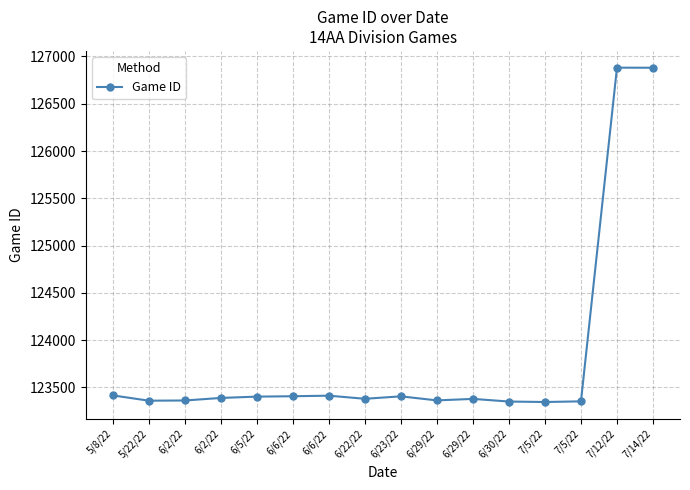

Reading right to left, transcribe all the data shown in this chart.

126881	126882	123352	123345	123350	123378	123362	123405	123379	123412	123406	123402	123388	123361	123359	123415